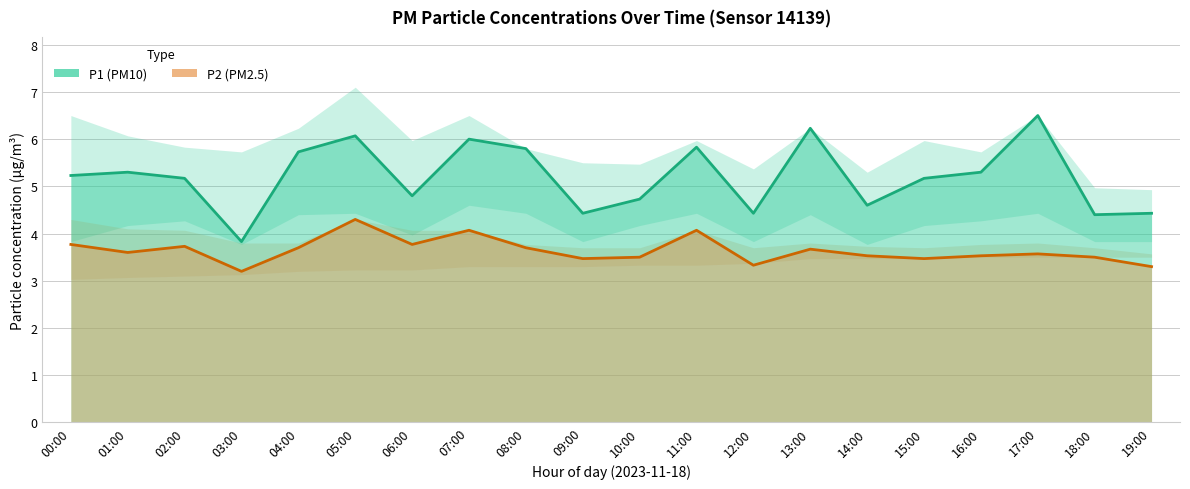

Which label corresponds to the smallest value in the chart?

03:00